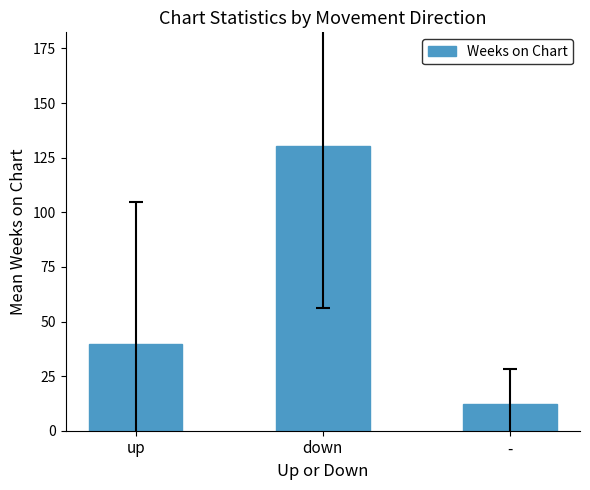

Are the bars horizontal?

No